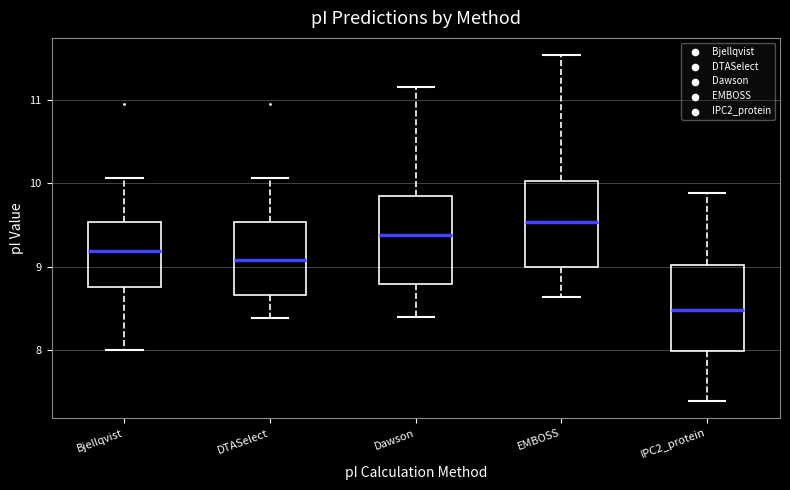

Where does the lower whisker of the box for Bjellqvist end on the y-axis? The values are not printed on the chart, so give them approximately, as read against the axis.

8.0